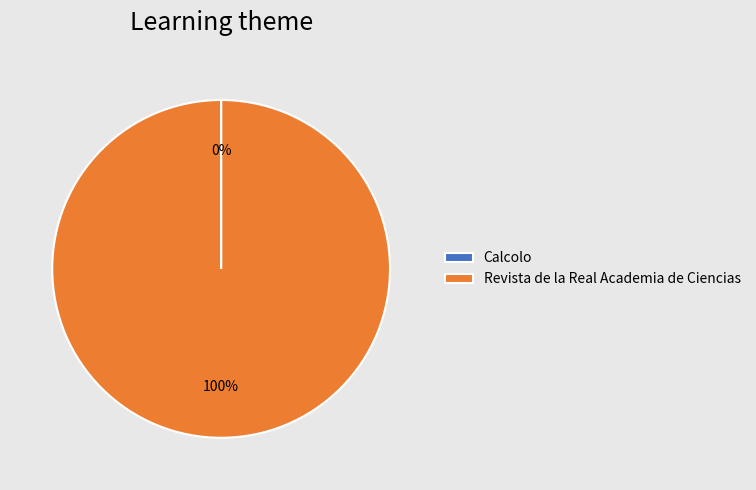

The Revista de la Real Academia de Ciencias slice represents 94% of the pie. True or false?

False